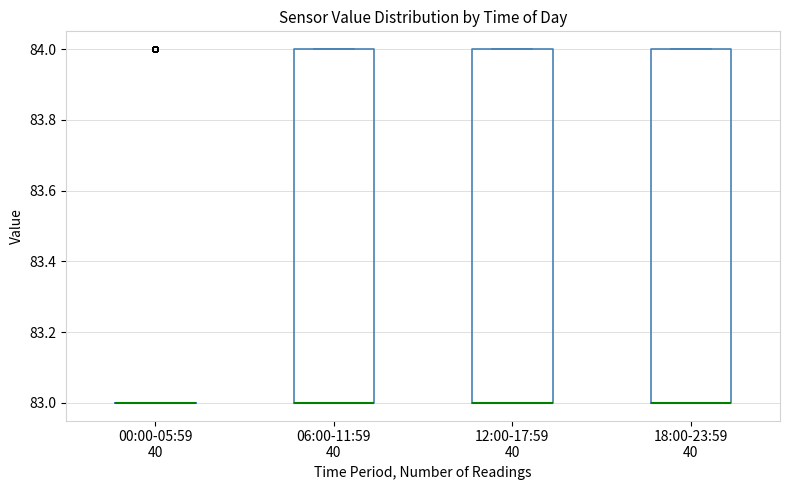

Reading left to right, read every box against the y-axis: the position of its median line, the range the box covers, and the ends of its whiskers. The values are not printed on the chart, so give them approximately, as read against the axis.

00:00-05:59 40: box collapsed to a line at 83, whiskers 83 to 83
06:00-11:59 40: median 83 (drawn on the box's lower edge), box 83 to 84, whiskers 83 to 84
12:00-17:59 40: median 83 (drawn on the box's lower edge), box 83 to 84, whiskers 83 to 84
18:00-23:59 40: median 83 (drawn on the box's lower edge), box 83 to 84, whiskers 83 to 84